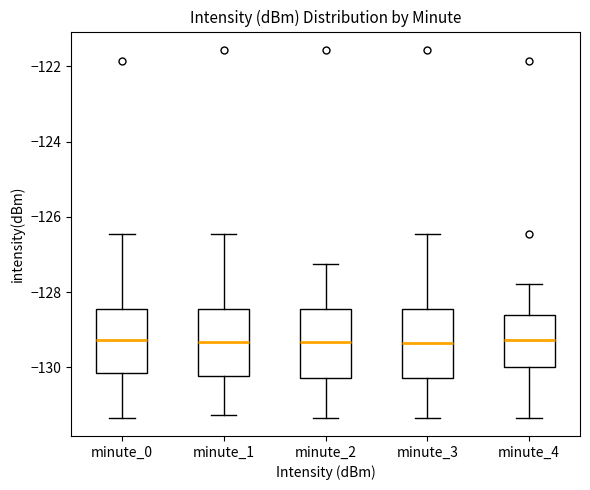

Reading left to right, transcribe this box plot: for each box, give where its median line is, the range the box spans, and where its two whiskers end, as read against the y-axis. The values are not printed on the chart, so give them approximately, as read against the axis.

minute_0: median -129.2, box -130.2 to -128.4, whiskers -131.4 to -126.4
minute_1: median -129.4, box -130.2 to -128.4, whiskers -131.2 to -126.4
minute_2: median -129.4, box -130.2 to -128.4, whiskers -131.4 to -127.2
minute_3: median -129.4, box -130.2 to -128.4, whiskers -131.4 to -126.4
minute_4: median -129.2, box -130.0 to -128.6, whiskers -131.4 to -127.8